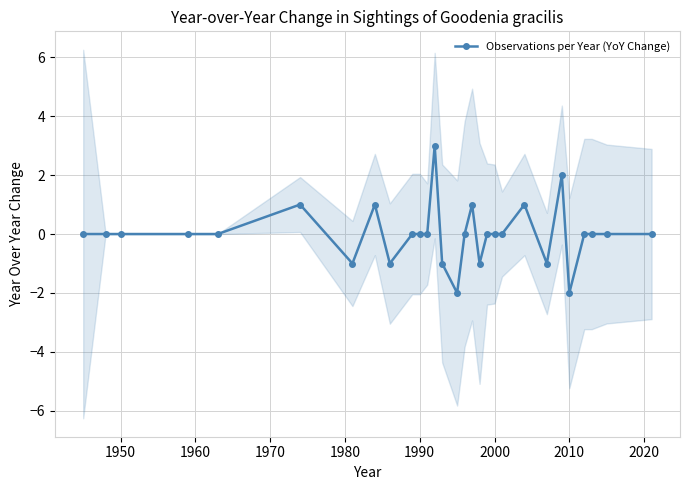

How many lines are shown in the chart?

1